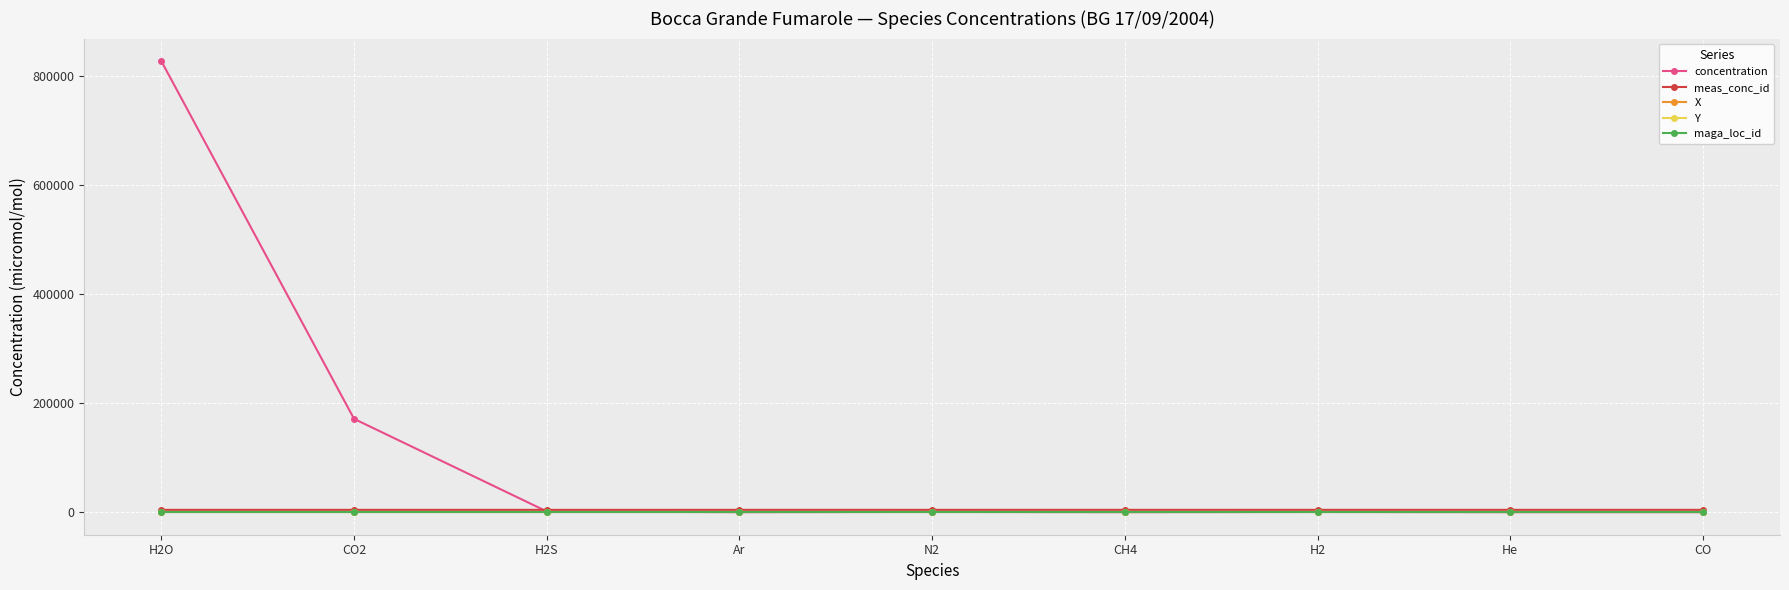

What is the label of the 8th point from the left?

He